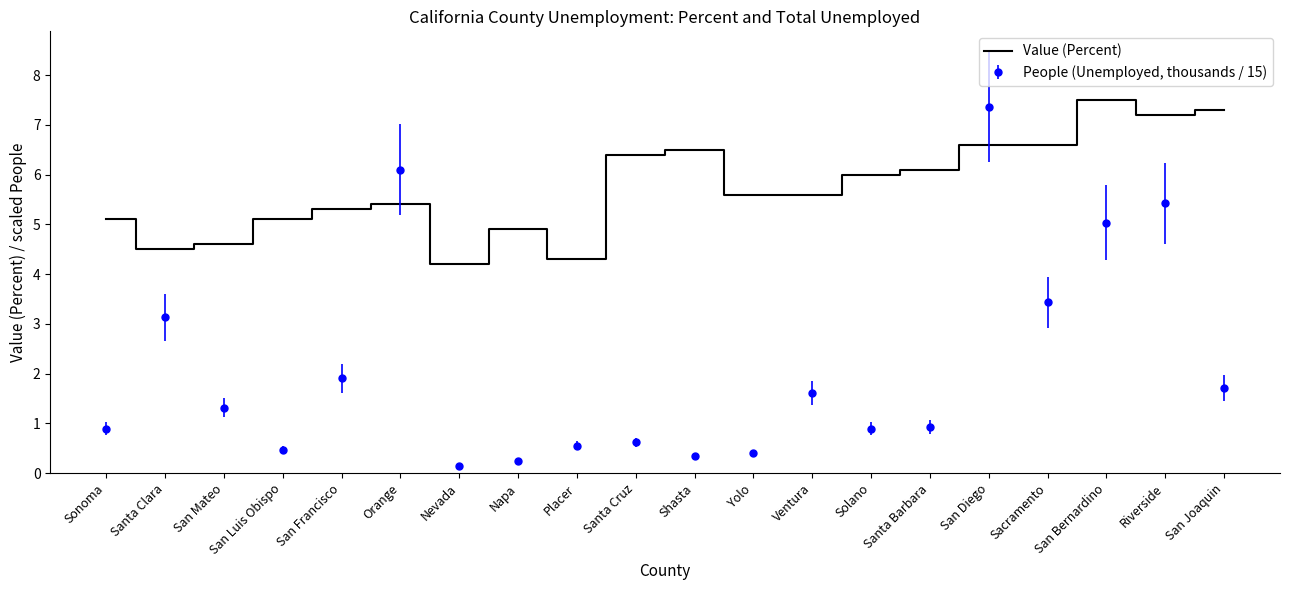

What is the difference between the Value (Percent) values at Santa Clara and Shasta?

2.0